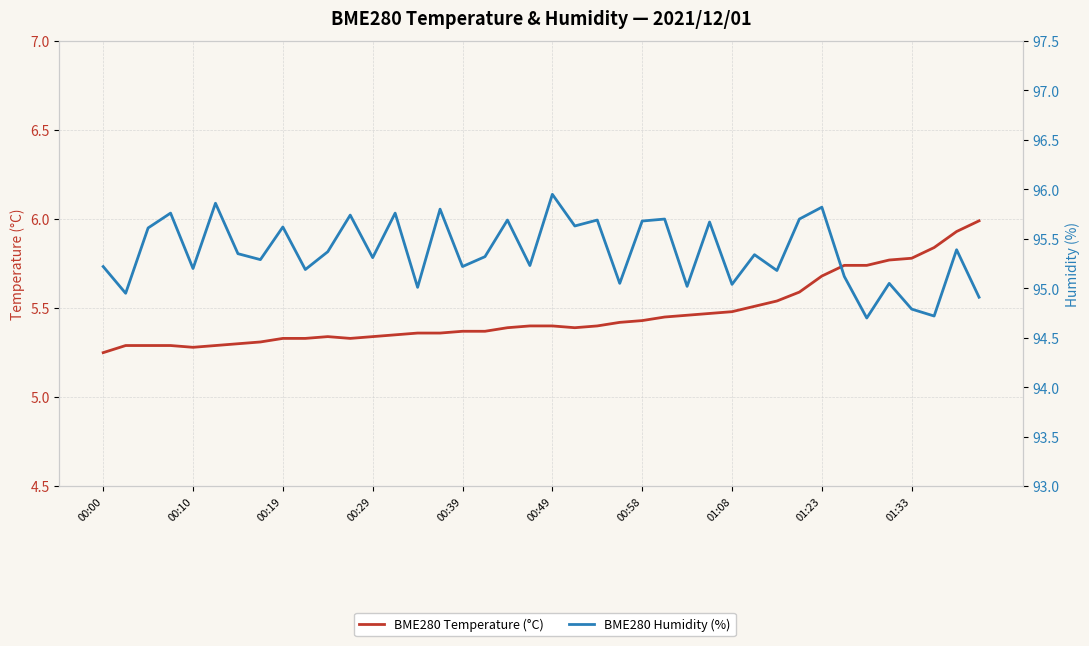

How many data points in BME280 Humidity (%) are less than 95?

5